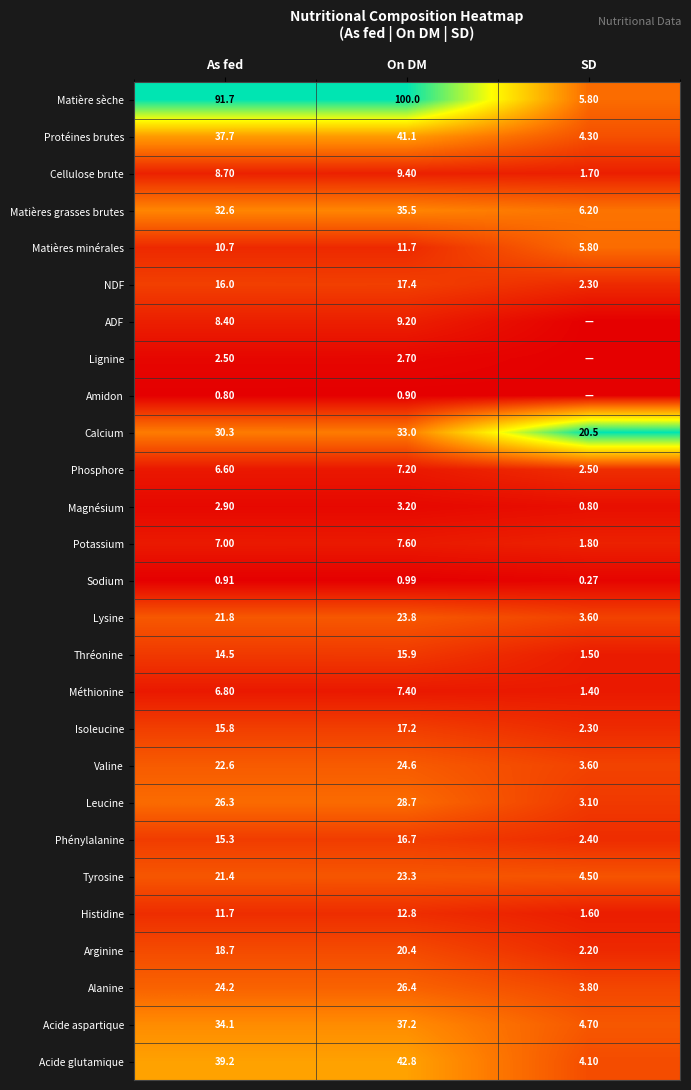

Which category has the lowest value in the Matières minérales series?

SD